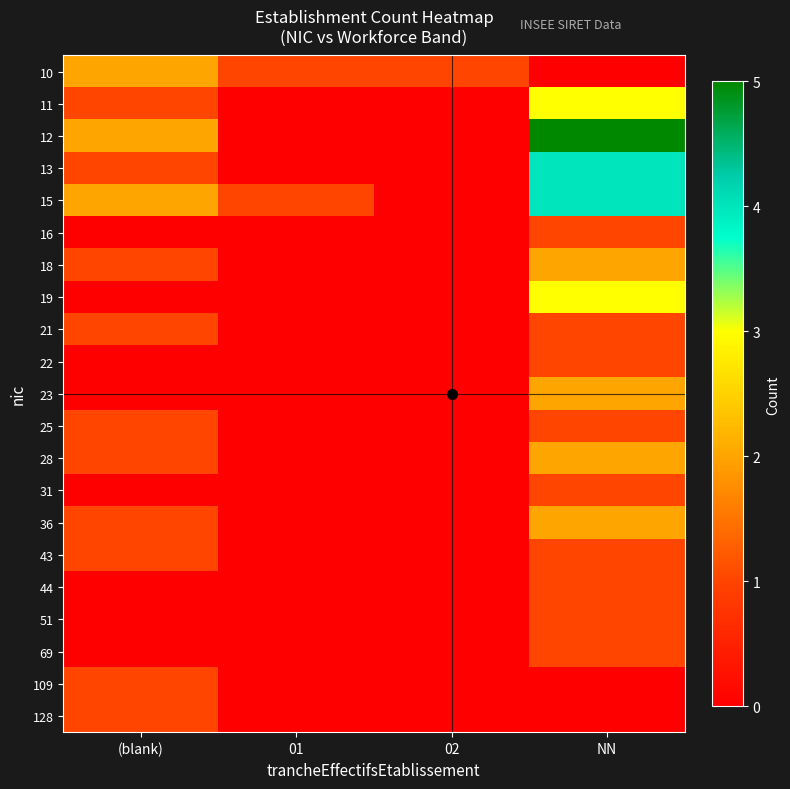

What is the total value across all series at 02?

1